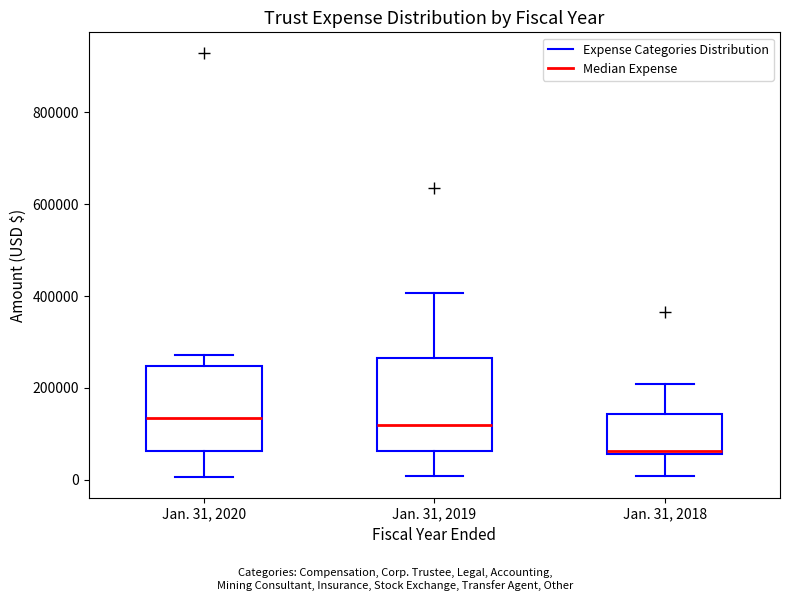

Where is the lower edge of the box for Jan. 31, 2019 on the y-axis? The values are not printed on the chart, so give them approximately, as read against the axis.

60000